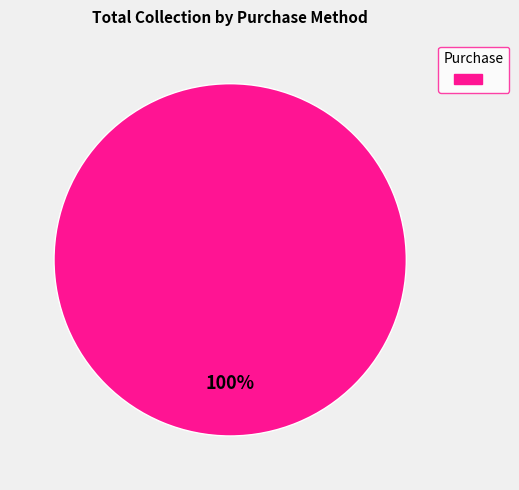

Does any single category account for the majority?

Yes